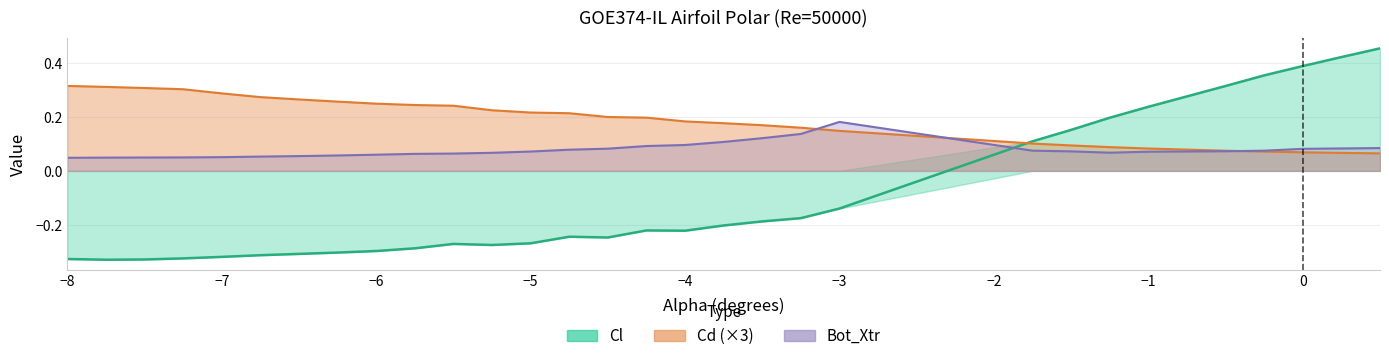

At -5.75, list the series in order from smallest to largest.

Cl, Bot_Xtr, Cd